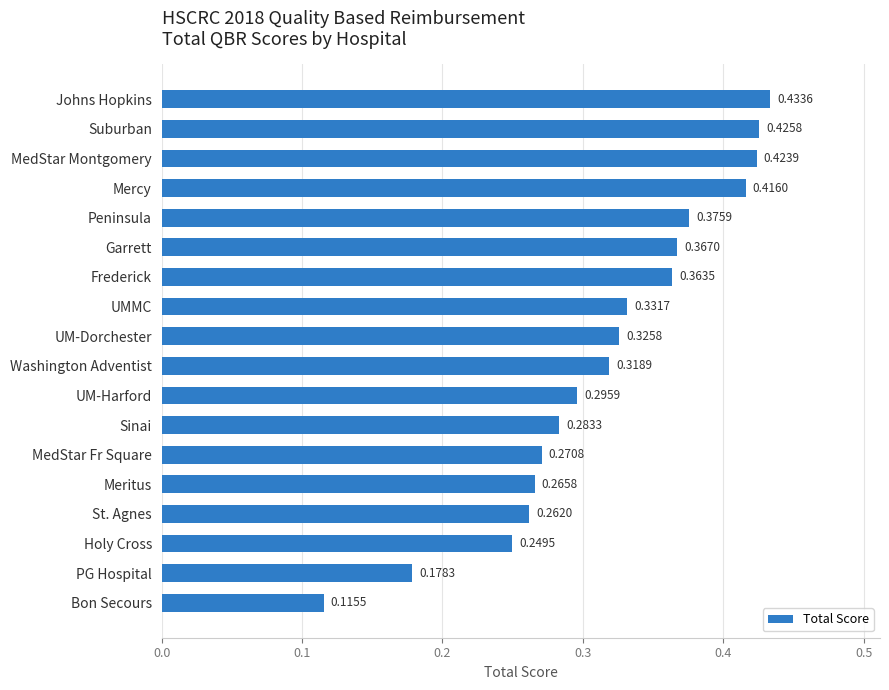

Rank the categories by value from lowest to highest.

Bon Secours, PG Hospital, Holy Cross, St. Agnes, Meritus, MedStar Fr Square, Sinai, UM-Harford, Washington Adventist, UM-Dorchester, UMMC, Frederick, Garrett, Peninsula, Mercy, MedStar Montgomery, Suburban, Johns Hopkins